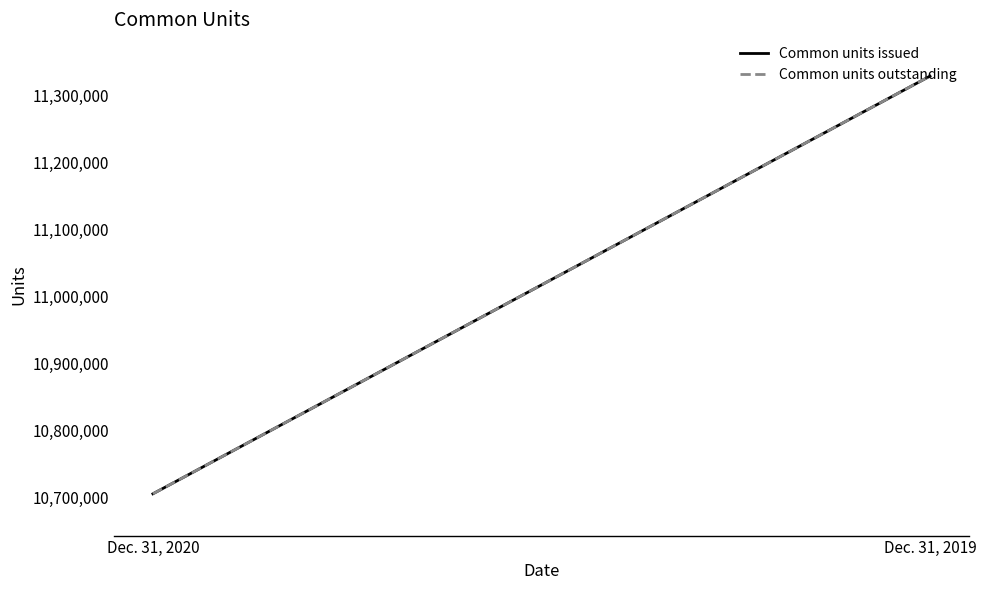

The value of Common units issued at Dec. 31, 2020 is 10705710. True or false?

True